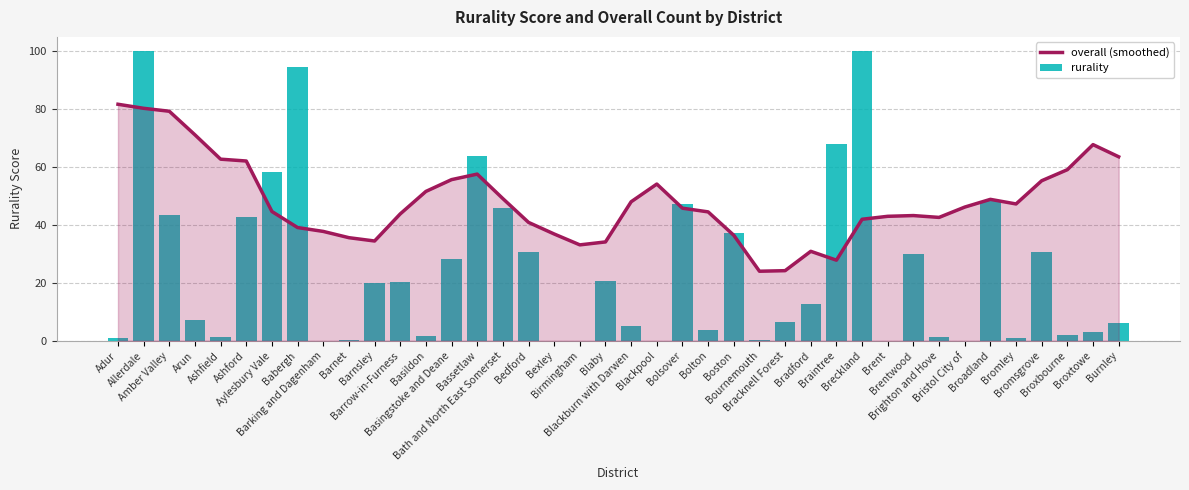

At which category is the sum across all series the highest?

Allerdale